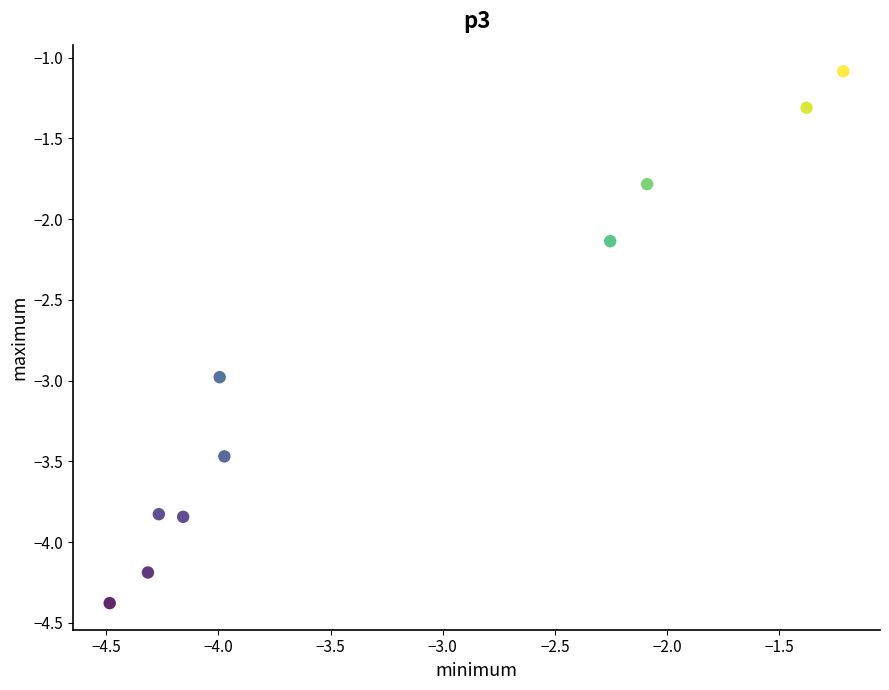

What is the range of X values (max minus min)?

3.3